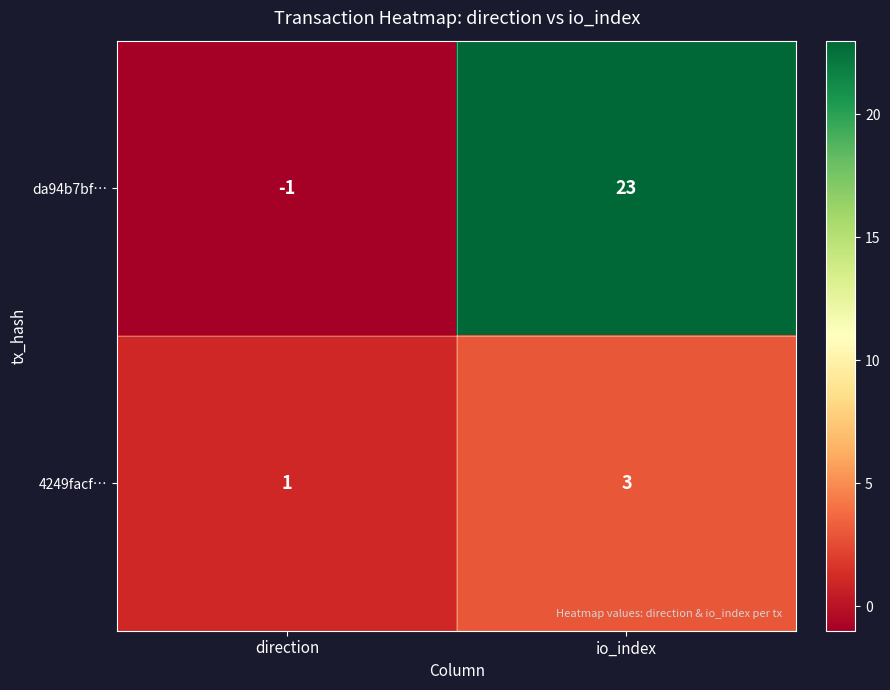

What is the approximate value of da94b7bf… at io_index, to the nearest 5?

25